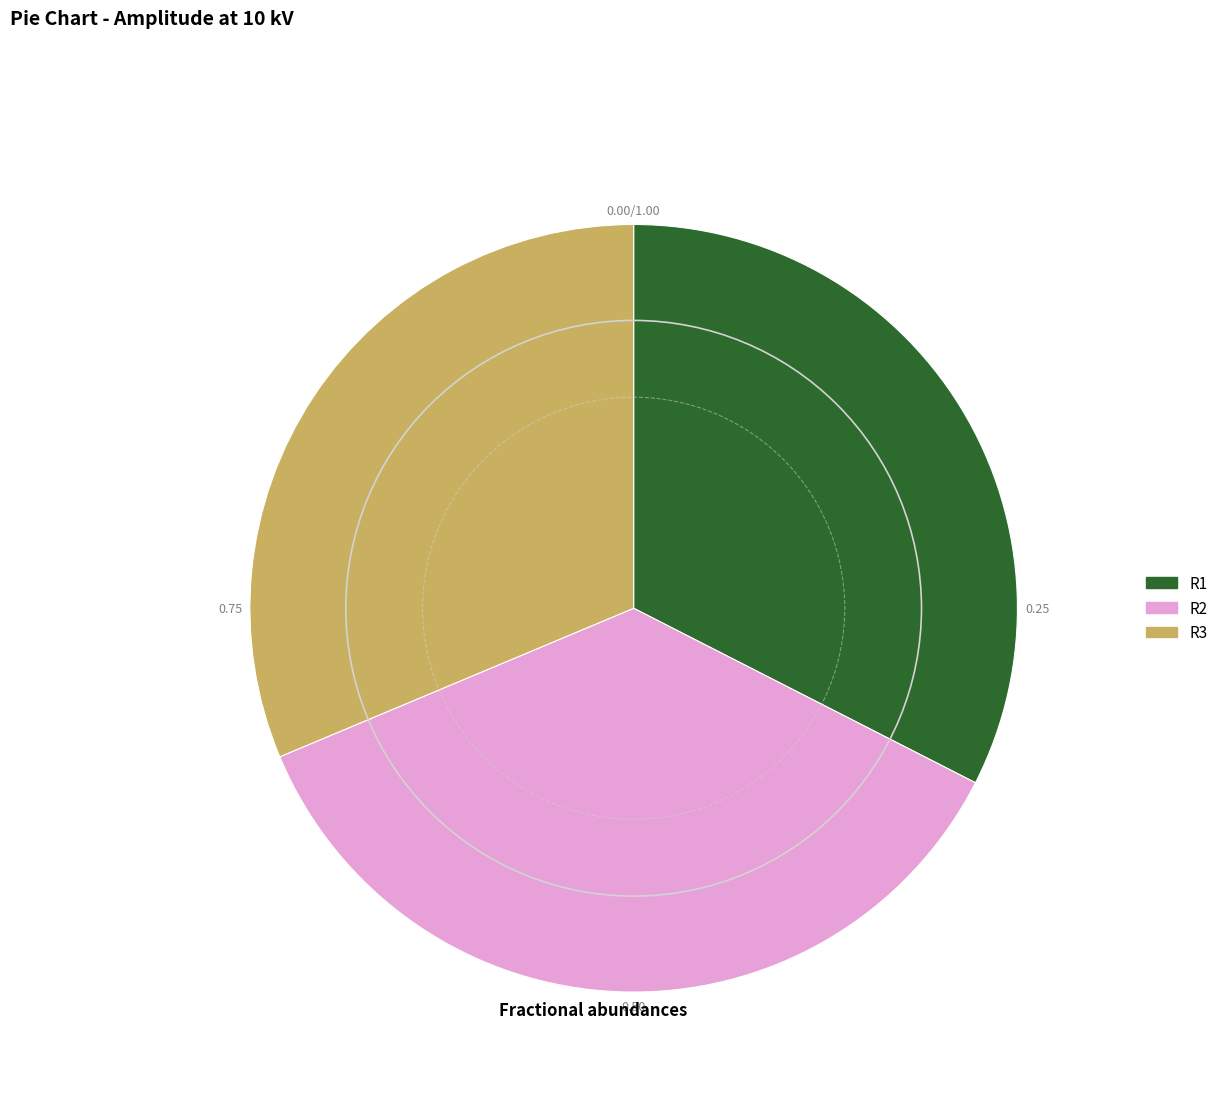

Which category has the smallest portion of the pie?

R3